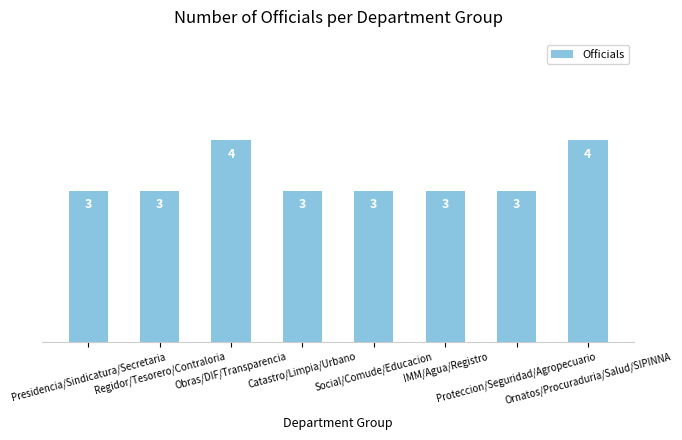

What is the difference between the maximum and minimum values?

1